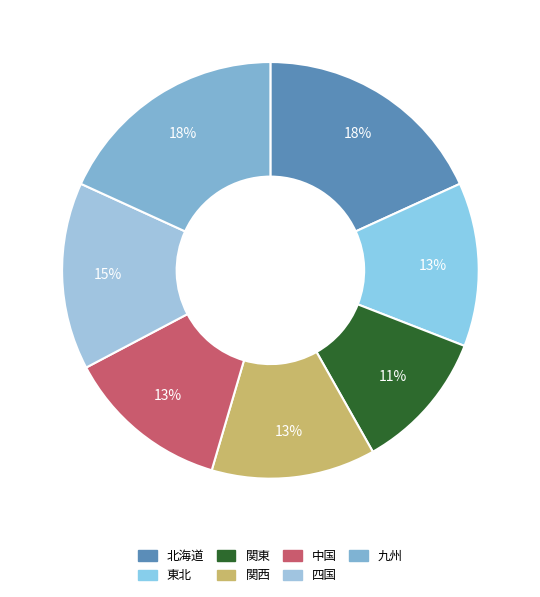

What is the smallest slice in the pie chart?

関東